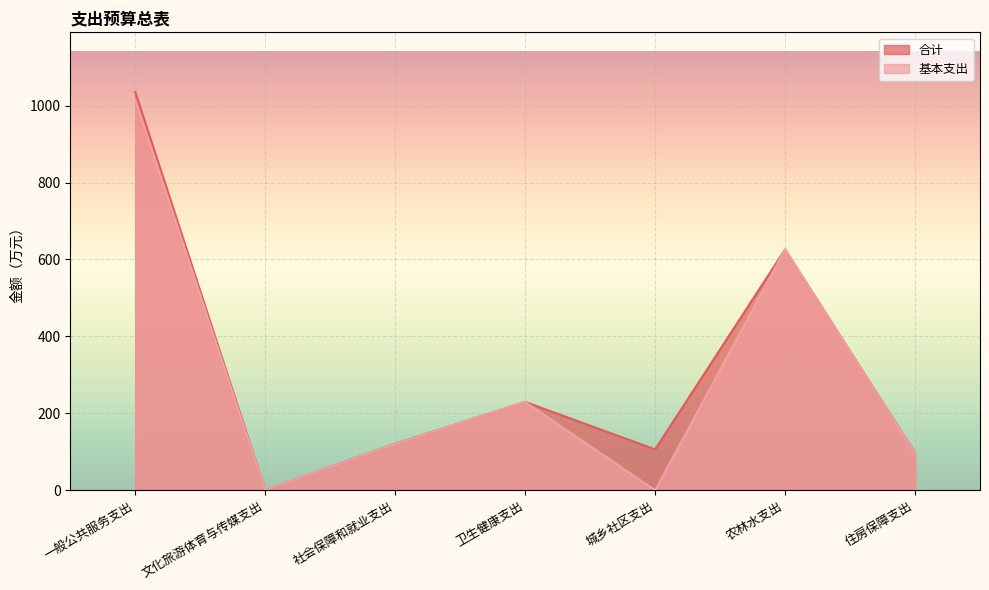

At which category does 基本支出 reach its first local peak?

卫生健康支出